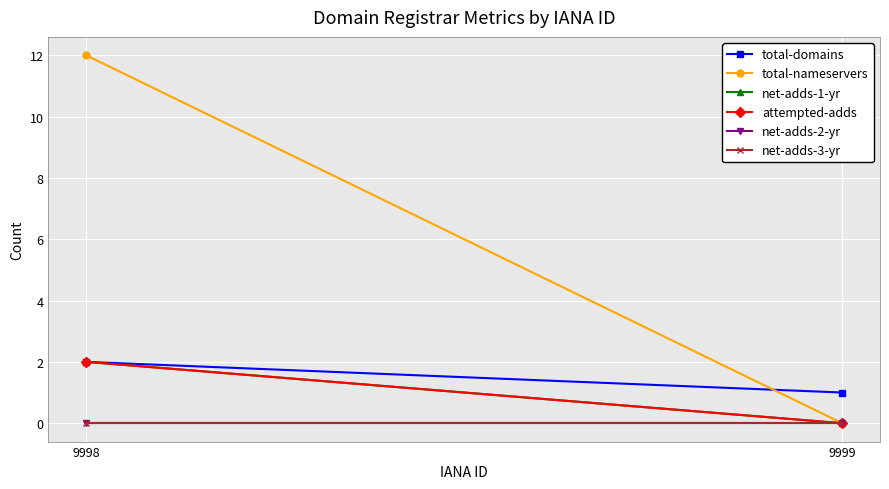

Reading left to right, extract all data points from this chart.

total-domains: 2	1
total-nameservers: 12	0
net-adds-1-yr: 2	0
attempted-adds: 2	0
net-adds-2-yr: 0	0
net-adds-3-yr: 0	0